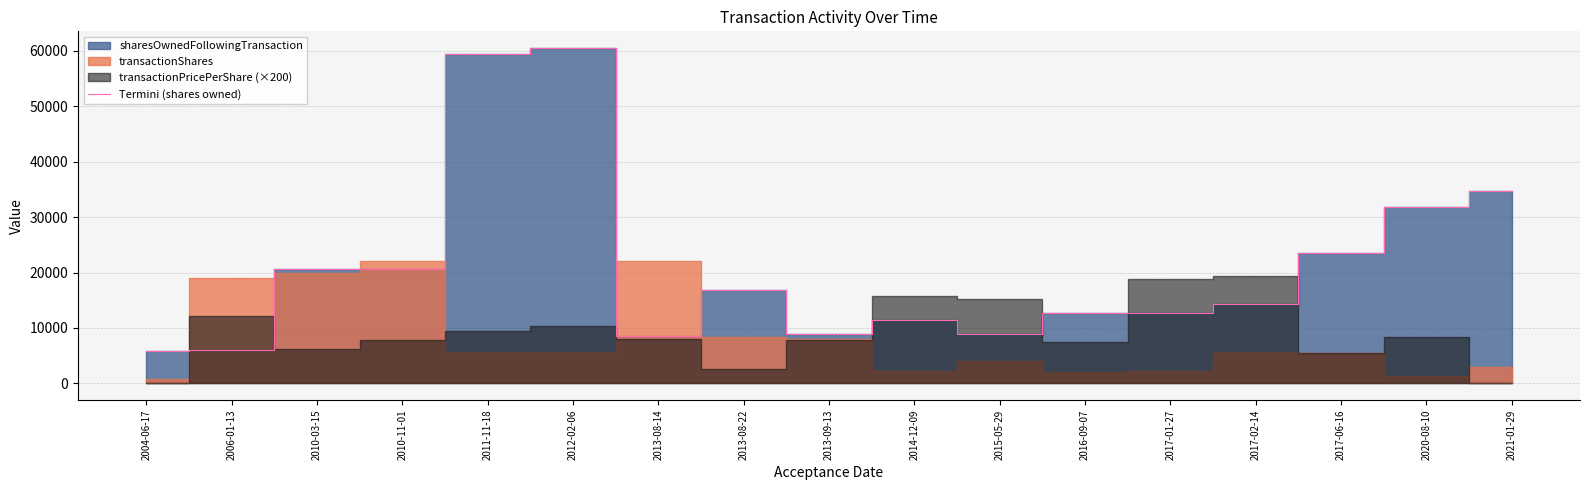

What is the ratio of the value at 2013-08-14 to the value at 2011-11-18?

0.1